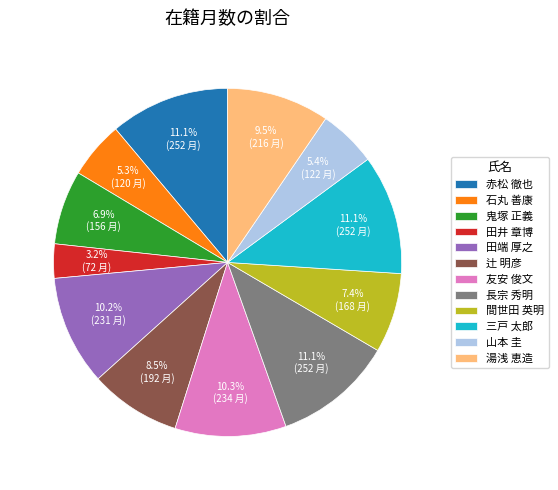

The 辻 明彦 slice represents 18% of the pie. True or false?

False